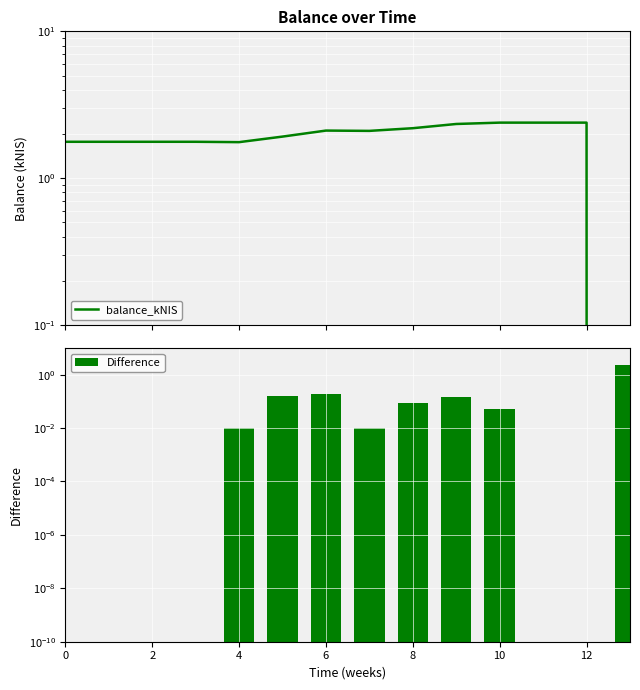

Count the number of categories in the chart.

14